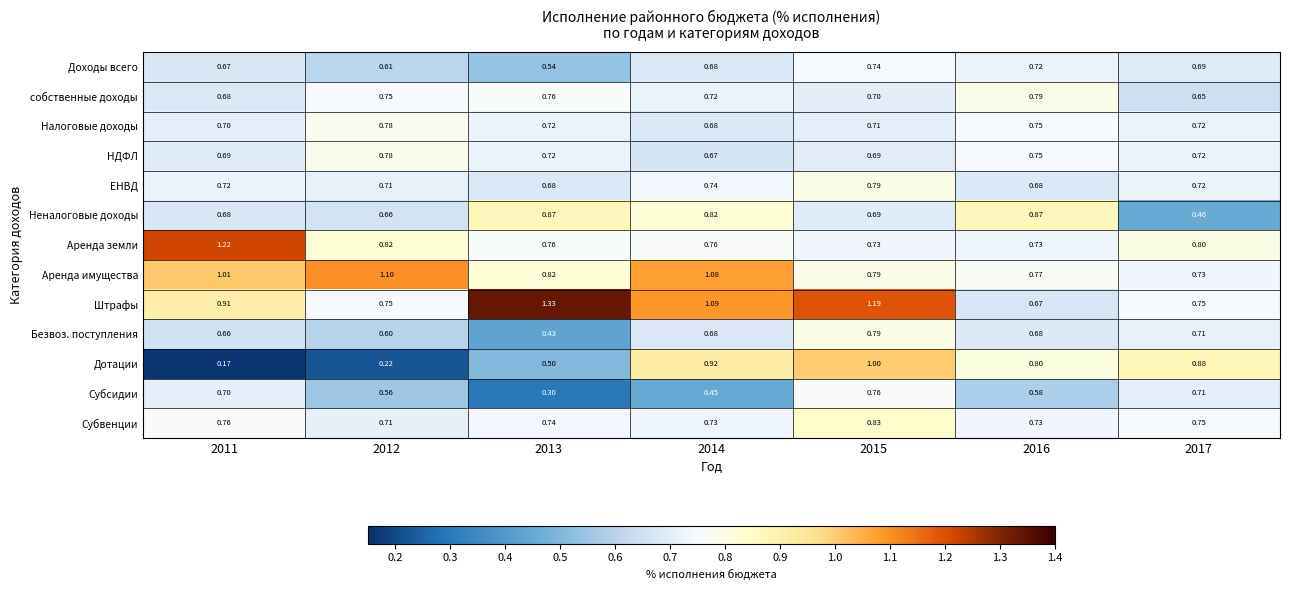

Which series has the largest total across all categories?

Штрафы